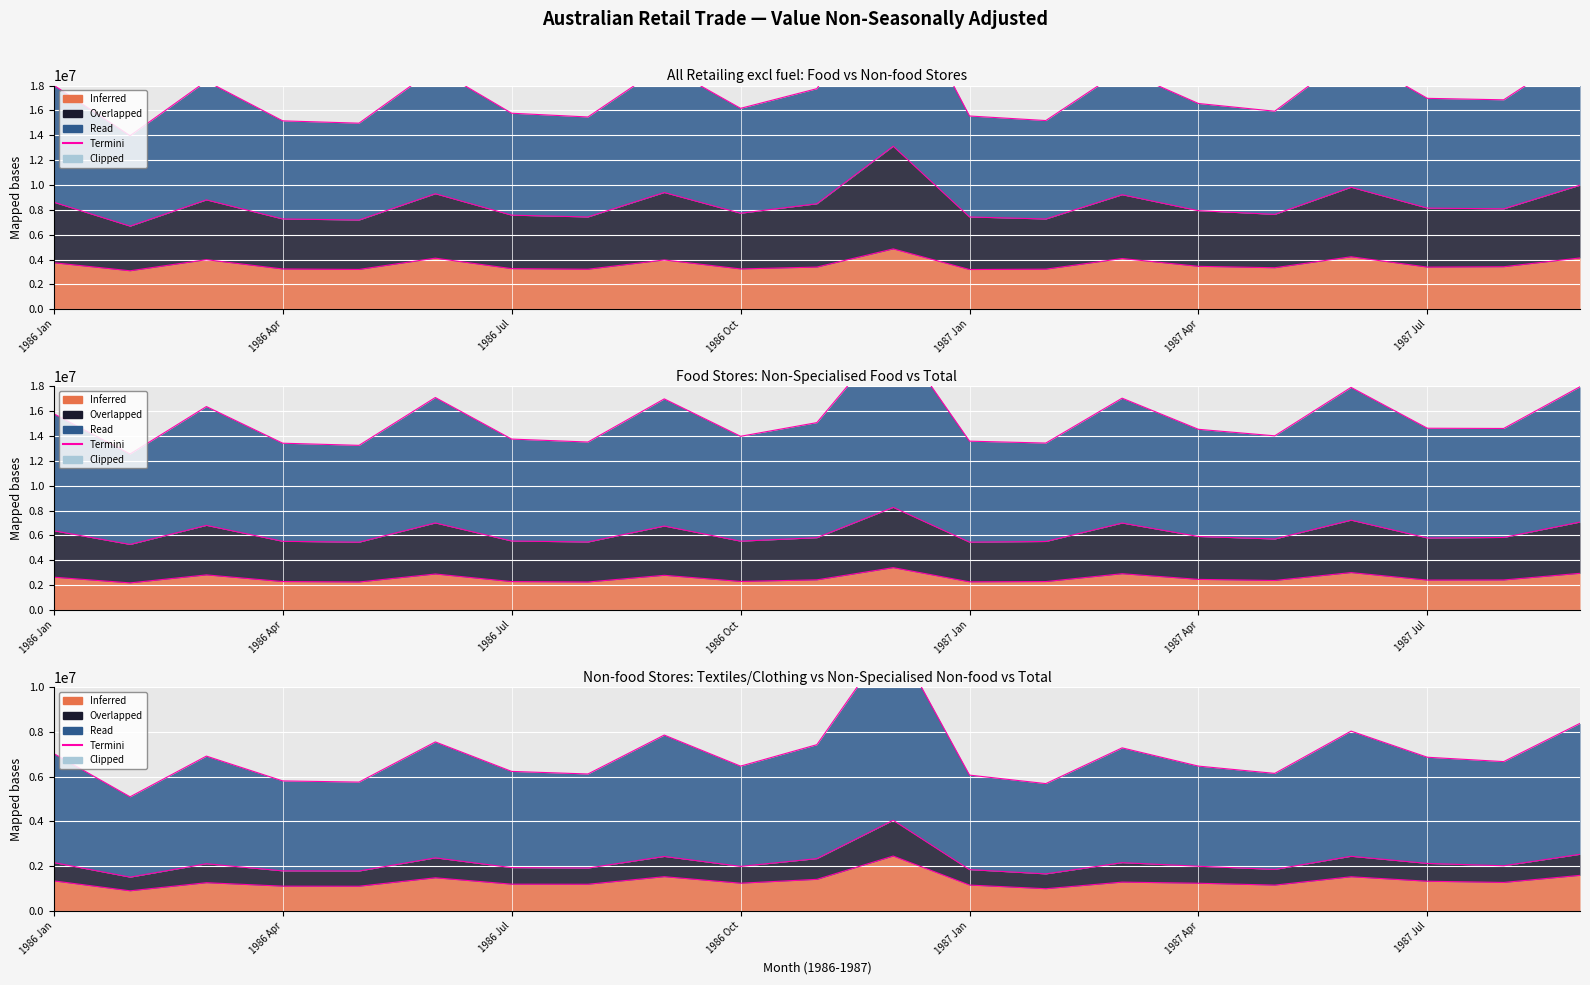

The value of Non-Specialised Food at 1986 Aug is 3359715. True or false?

False